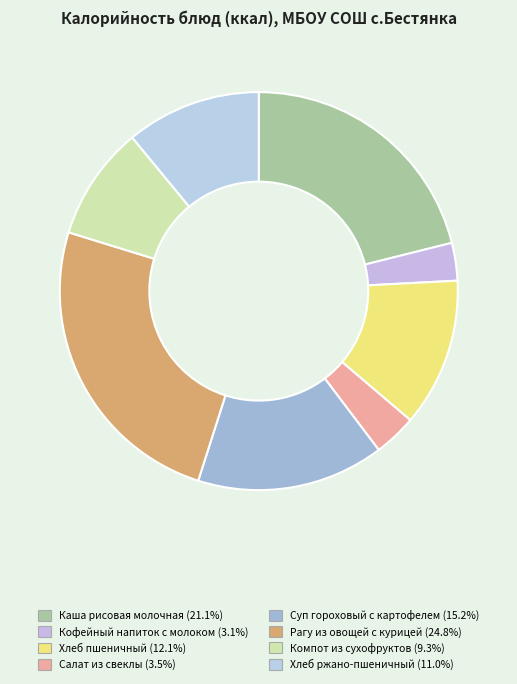

Does any single category account for the majority?

No